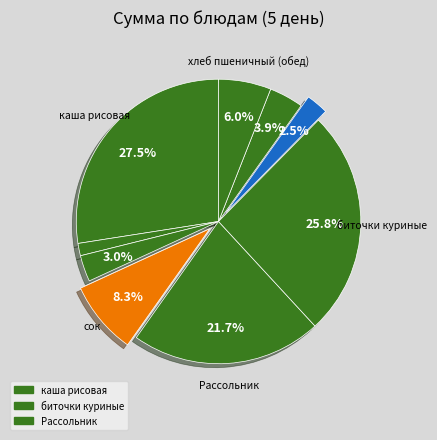

How many segments does this pie chart have?

9